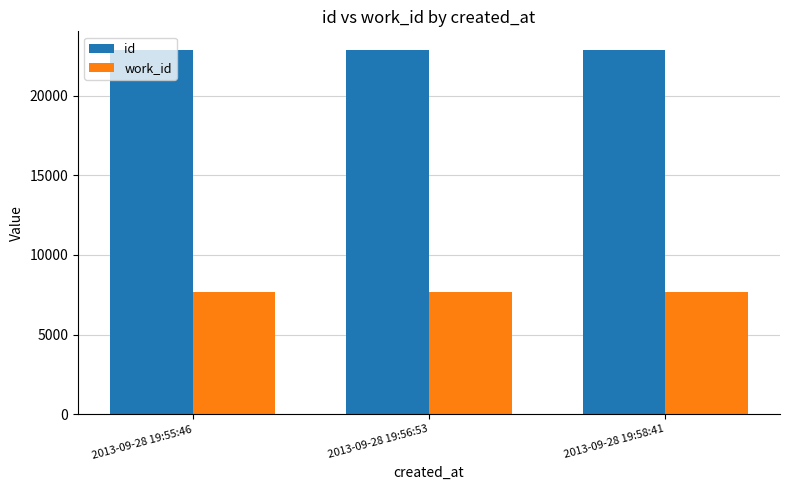

The work_id series shows 7695 at 2013-09-28 19:56:53. True or false?

True